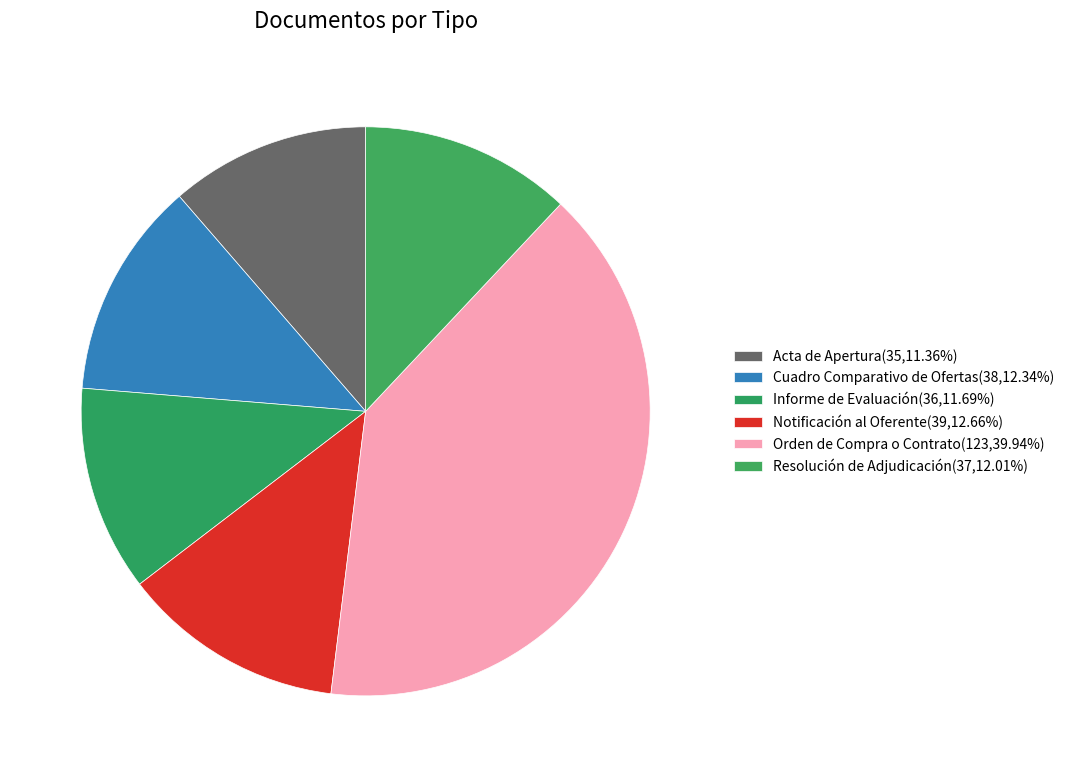

To the nearest percent, what portion does Cuadro Comparativo de Ofertas represent?

12%